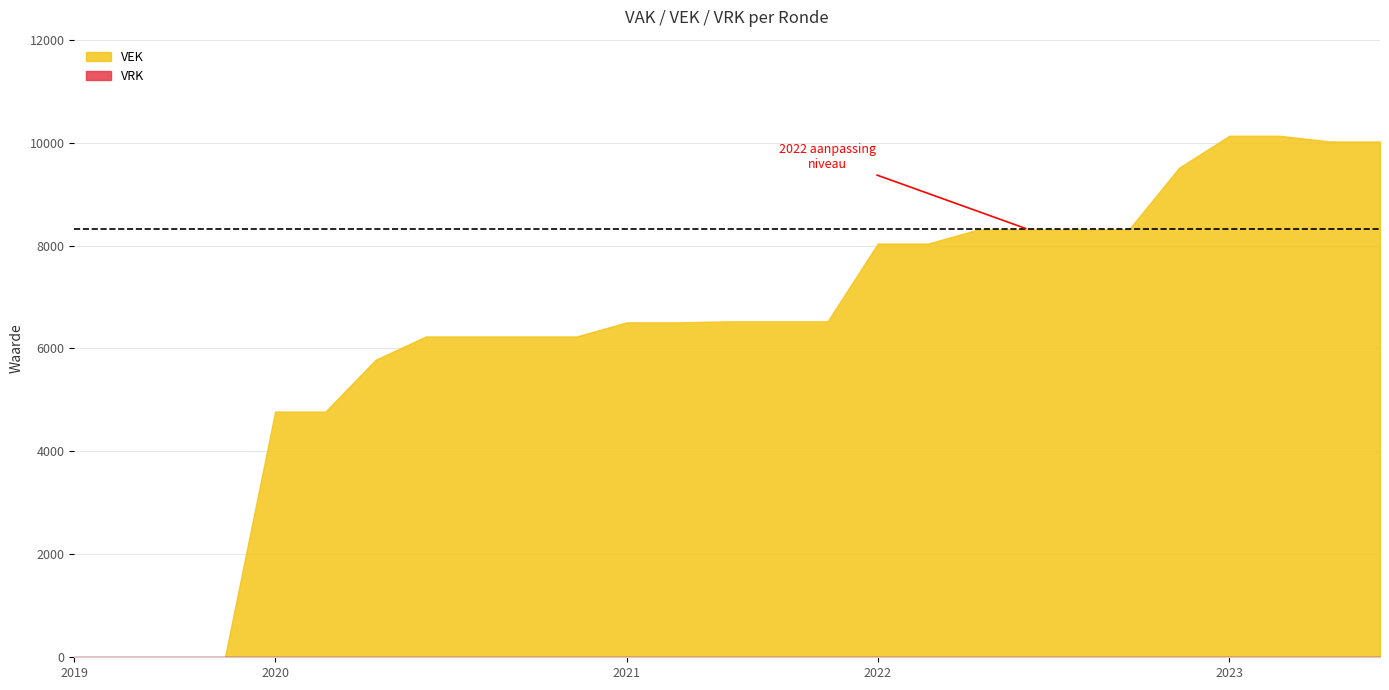

True or false: VEK and VRK intersect in this chart.

False